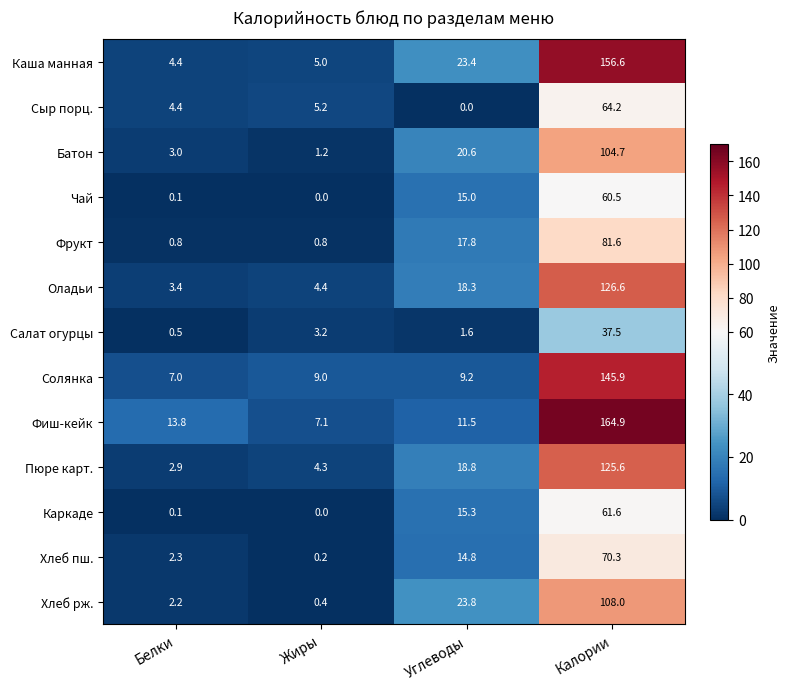

At which label is Хлеб рж. closest to 54?

Углеводы